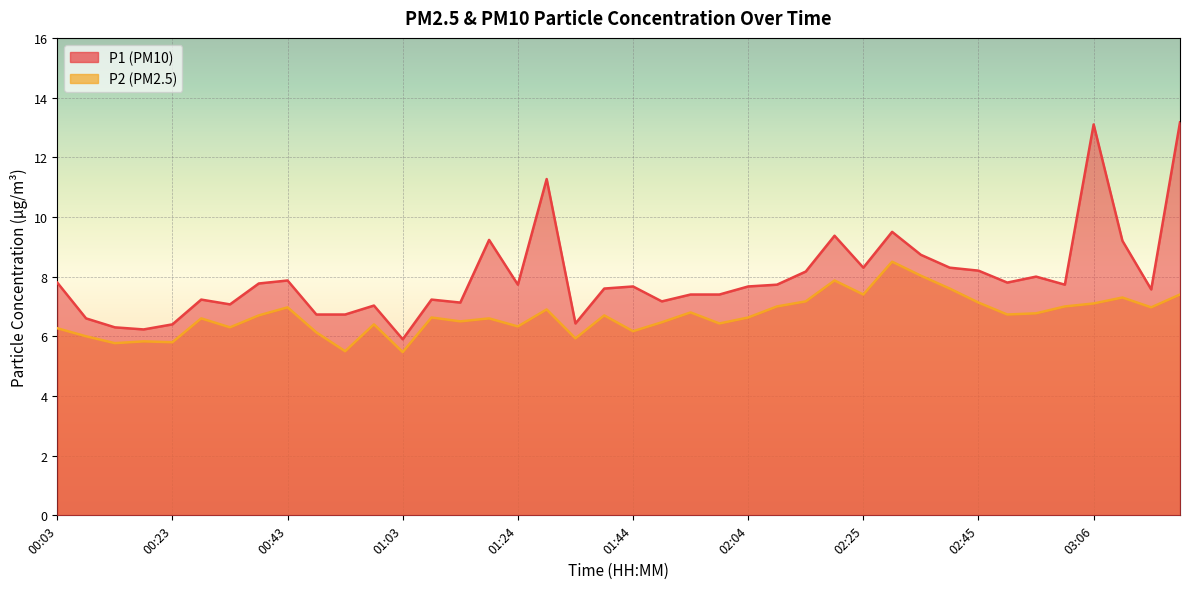

What is the average value of the P2 series?

6.7